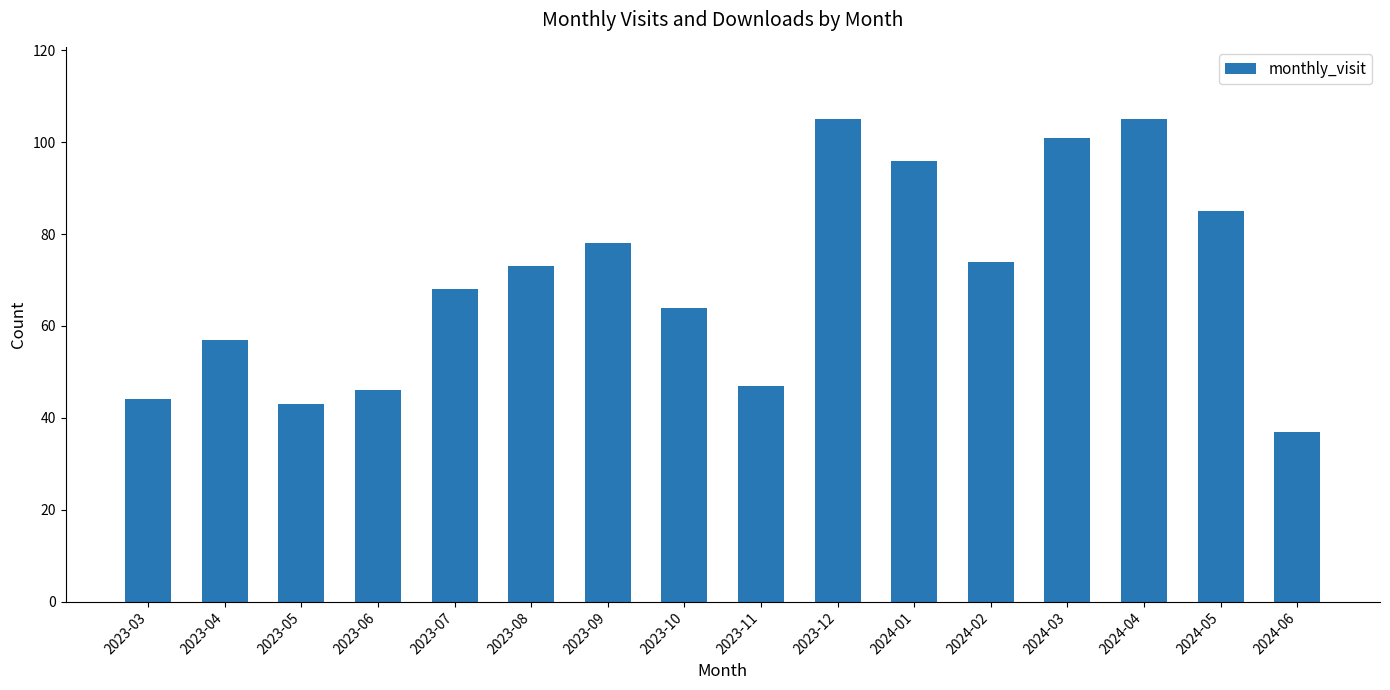

The chart shows a value of 73 at 2023-08. True or false?

True